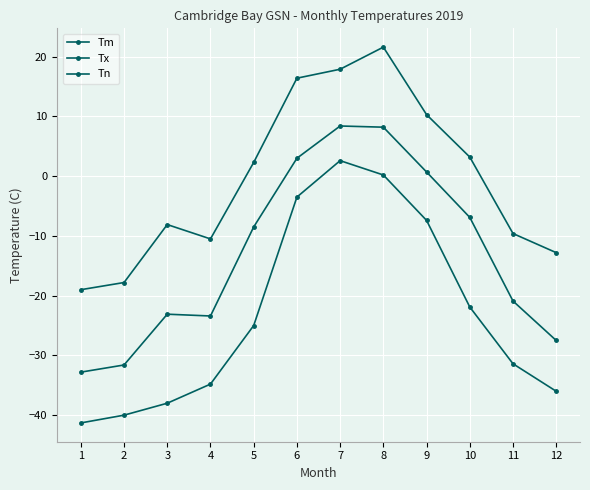

Reading right to left, transcribe all the data shown in this chart.

Tm: 12=-27.5	11=-20.9	10=-6.9	9=0.7	8=8.2	7=8.4	6=3.0	5=-8.5	4=-23.4	3=-23.1	2=-31.6	1=-32.8
Tx: 12=-12.8	11=-9.6	10=3.2	9=10.3	8=21.6	7=17.9	6=16.4	5=2.3	4=-10.5	3=-8.1	2=-17.8	1=-19.0
Tn: 12=-36.0	11=-31.4	10=-21.9	9=-7.4	8=0.2	7=2.6	6=-3.5	5=-25.0	4=-34.8	3=-38.0	2=-40.0	1=-41.3